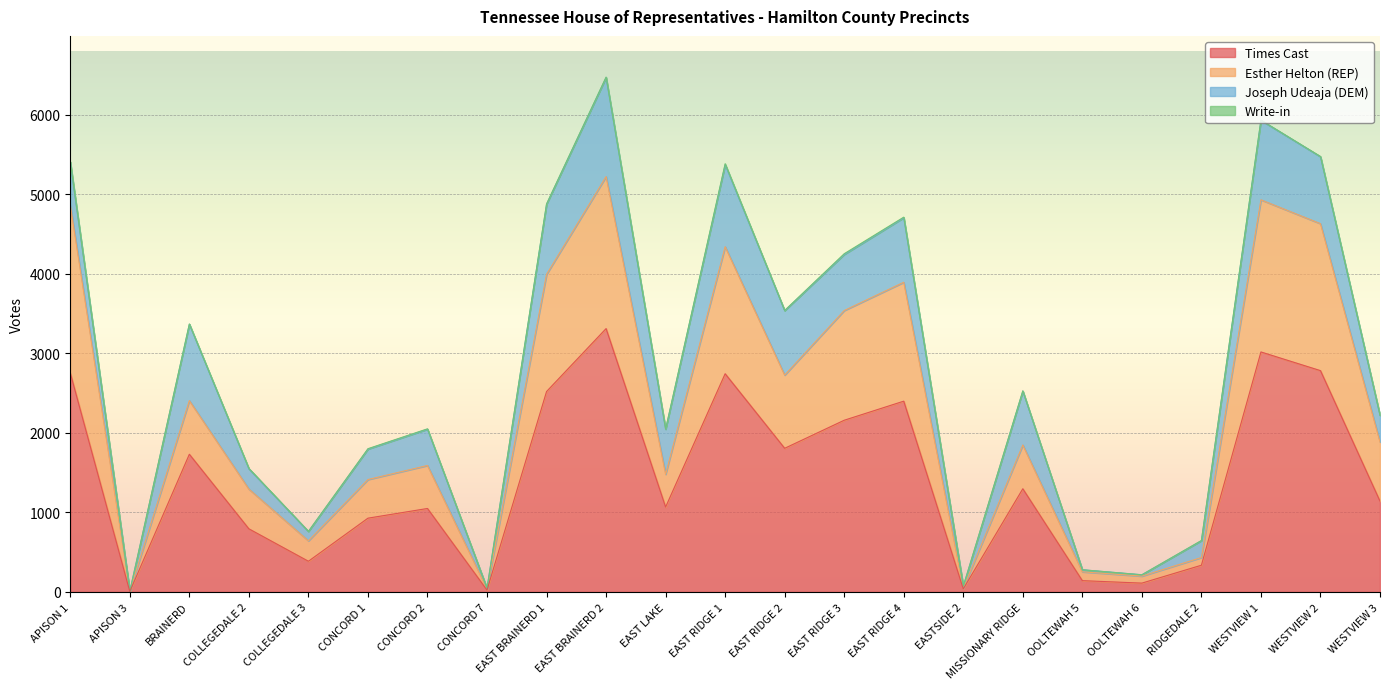

What is the label of the 8th point from the left?

CONCORD 7